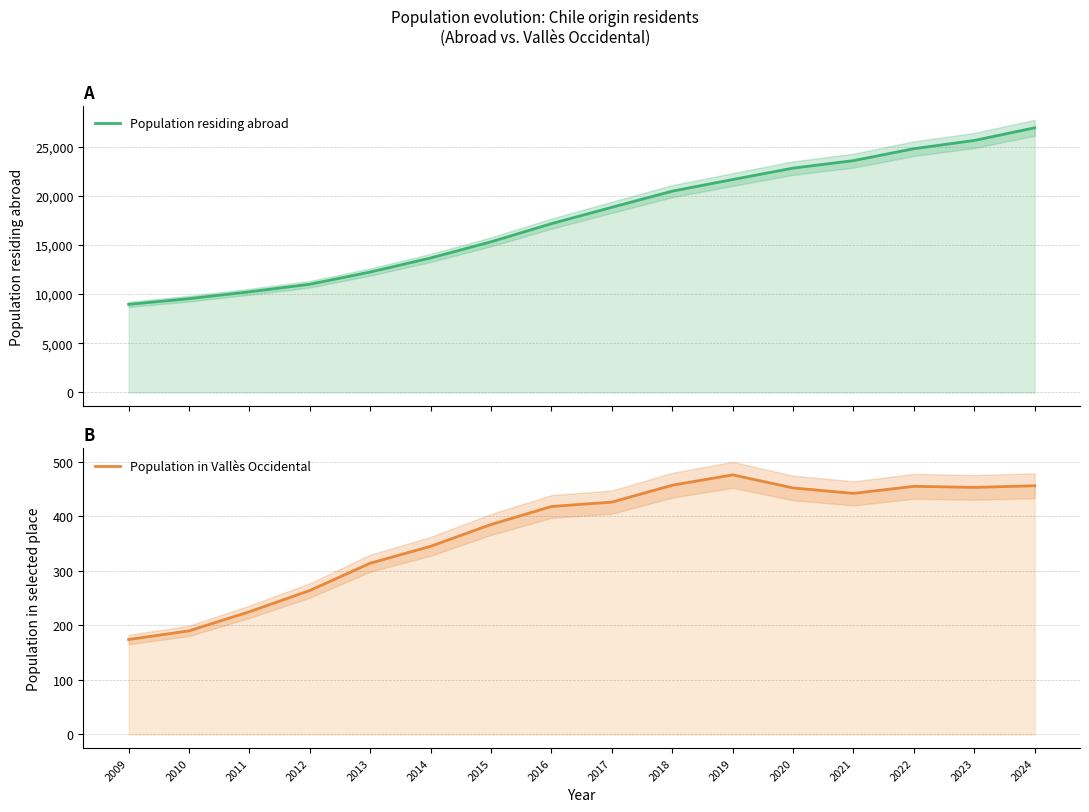

What value does the Population in Vallès Occidental series have at 2016, to the nearest 50?

400